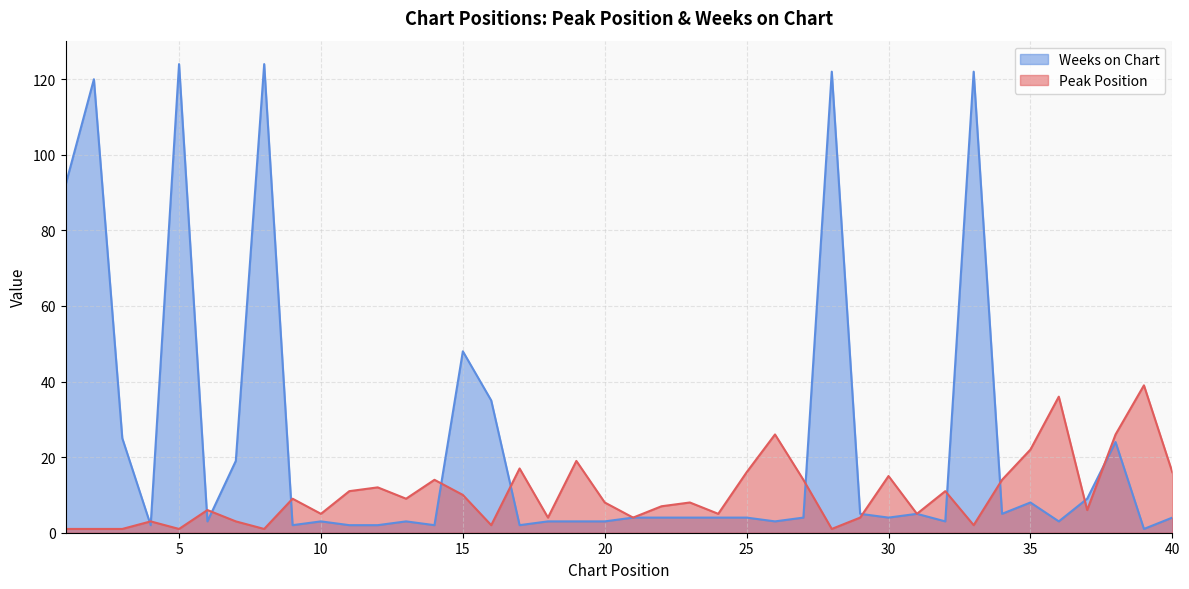

At which label does Peak Position first exceed 8?

9